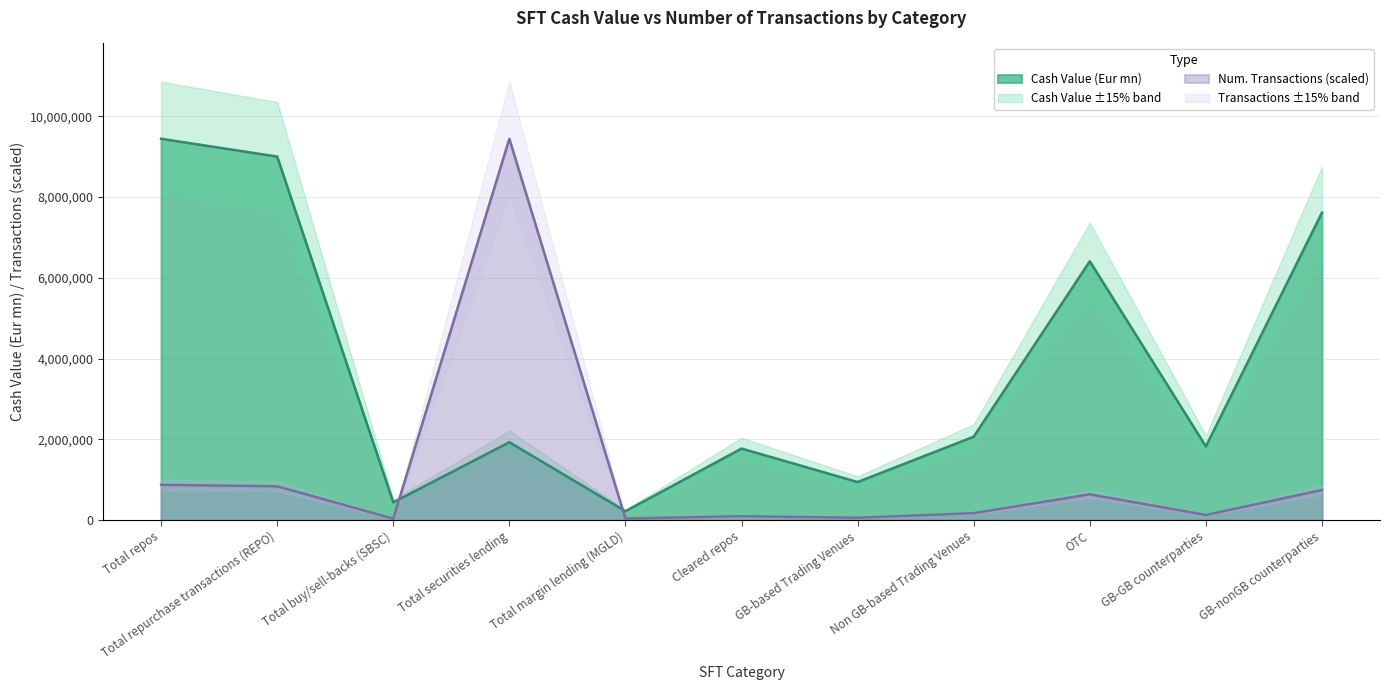

Reading left to right, transcribe all the data shown in this chart.

Cash Value (Eur mn): Total repos=9444608.1	Total repurchase transactions (REPO)=9004352.3	Total buy/sell-backs (SBSC)=440255.8	Total securities lending=1929416.8	Total margin lending (MGLD)=221062.3	Cleared repos=1772583.0	GB-based Trading Venues=943959.4	Non GB-based Trading Venues=2066287.3	OTC=6410396.5	GB-GB counterparties=1824553.2	GB-nonGB counterparties=7614814.8
Number Of Transactions: Total repos=874241.0	Total repurchase transactions (REPO)=838465.9	Total buy/sell-backs (SBSC)=35775.1	Total securities lending=9444608.1	Total margin lending (MGLD)=39293.1	Cleared repos=97038.9	GB-based Trading Venues=59205.2	Non GB-based Trading Venues=172506.4	OTC=639945.9	GB-GB counterparties=126700.1	GB-nonGB counterparties=746758.7